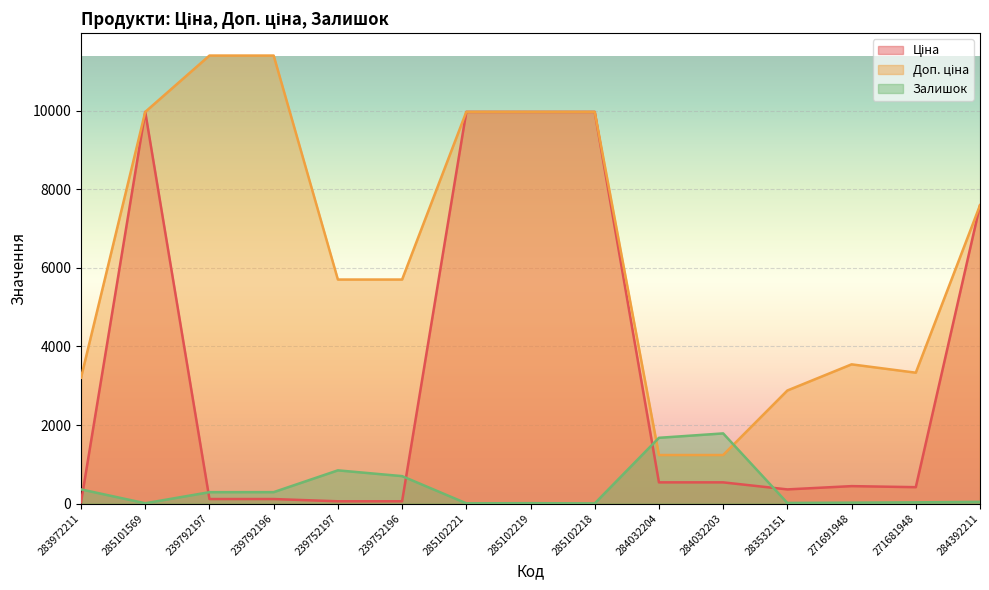

What is the difference between the maximum and minimum values in the Залишок series?

1783.0